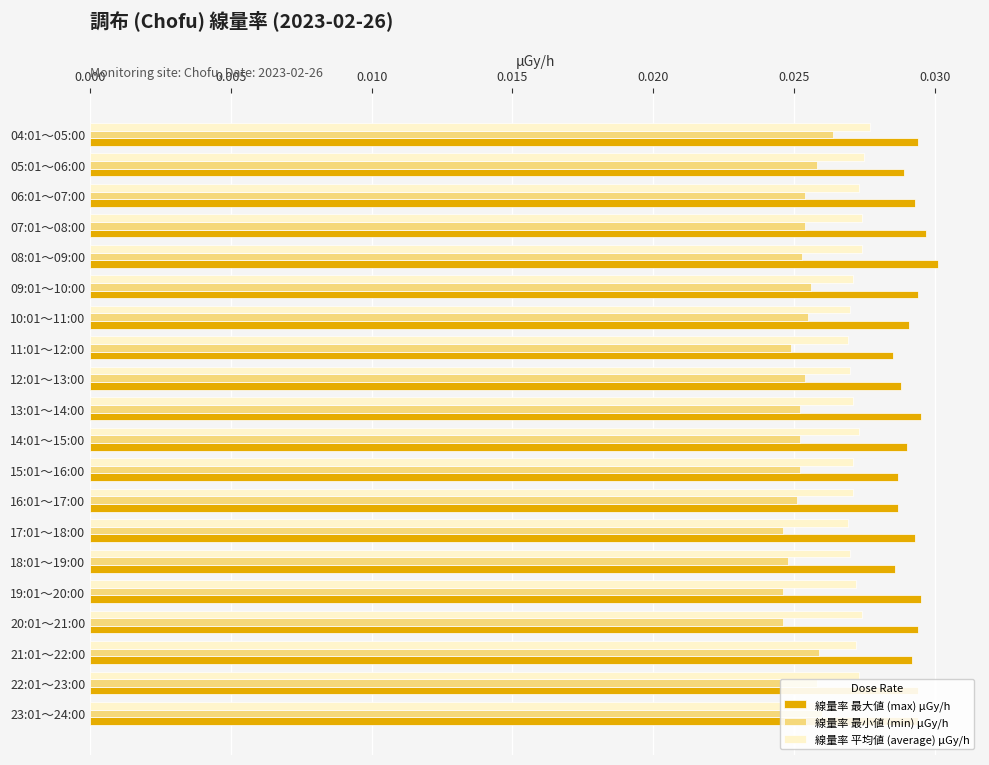

List the series in order of their peak value, lowest first.

線量率 最小値 (min) μGy/h, 線量率 平均値 (average) μGy/h, 線量率 最大値 (max) μGy/h